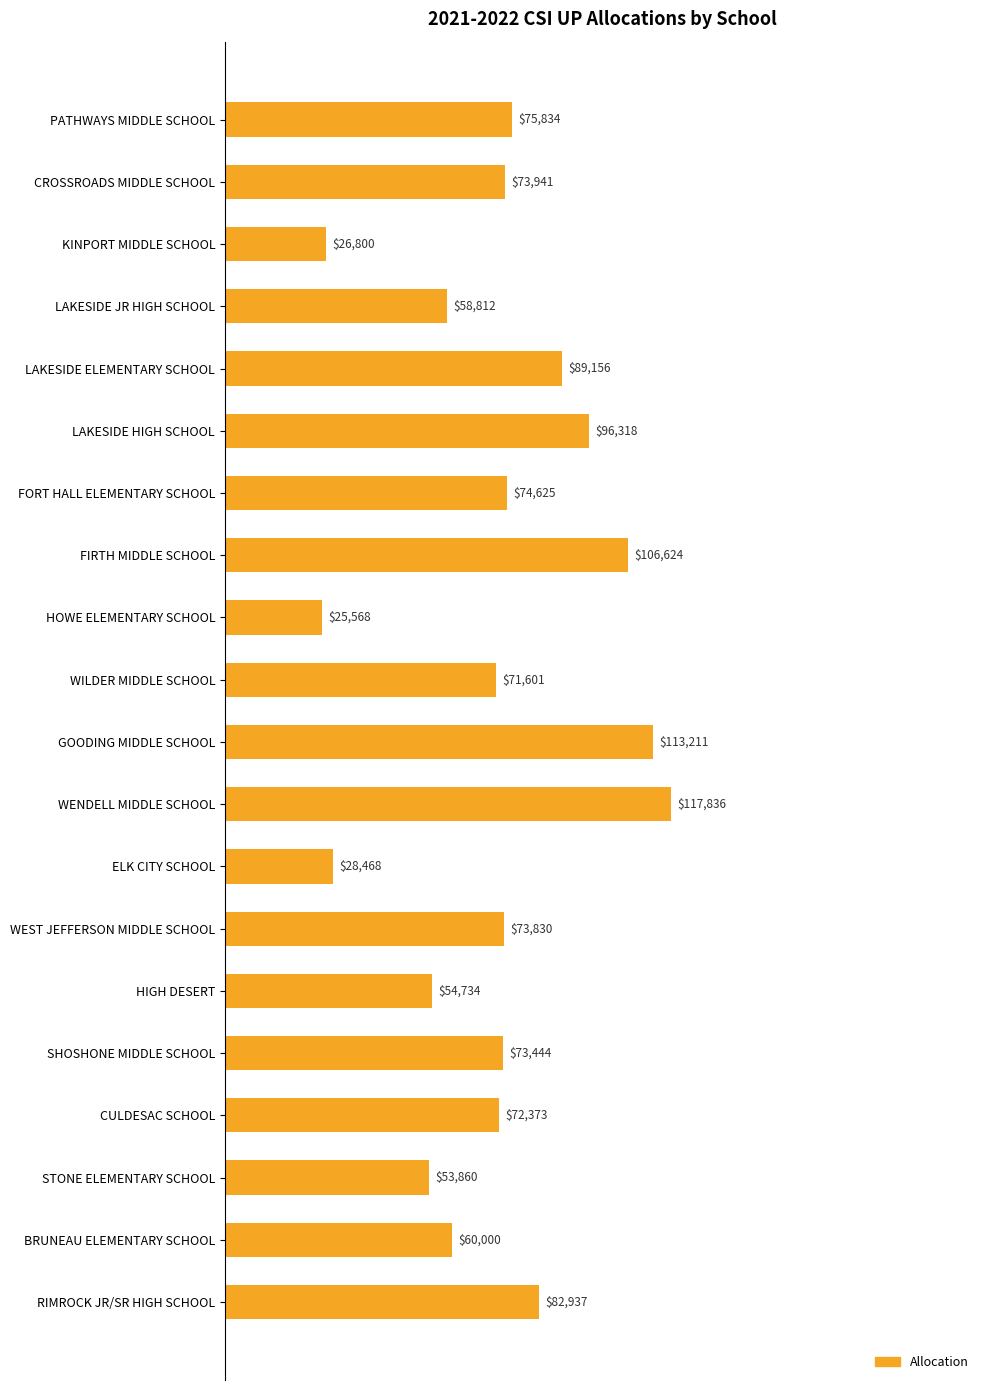

What is the difference between the maximum and minimum values?

92268